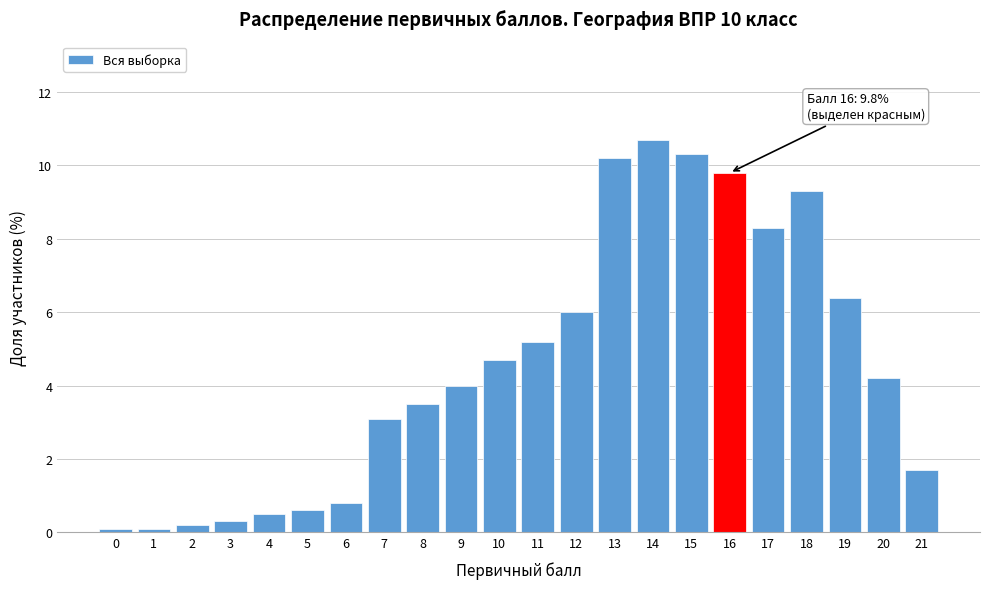

Reading left to right, transcribe all the data shown in this chart.

0=0.1	1=0.1	2=0.2	3=0.3	4=0.5	5=0.6	6=0.8	7=3.1	8=3.5	9=4.0	10=4.7	11=5.2	12=6.0	13=10.2	14=10.7	15=10.3	16=9.8	17=8.3	18=9.3	19=6.4	20=4.2	21=1.7